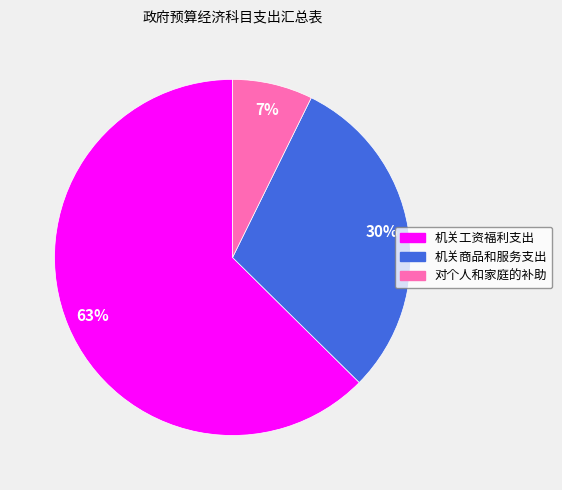

Between 对个人和家庭的补助 and 机关商品和服务支出, which is larger?

机关商品和服务支出